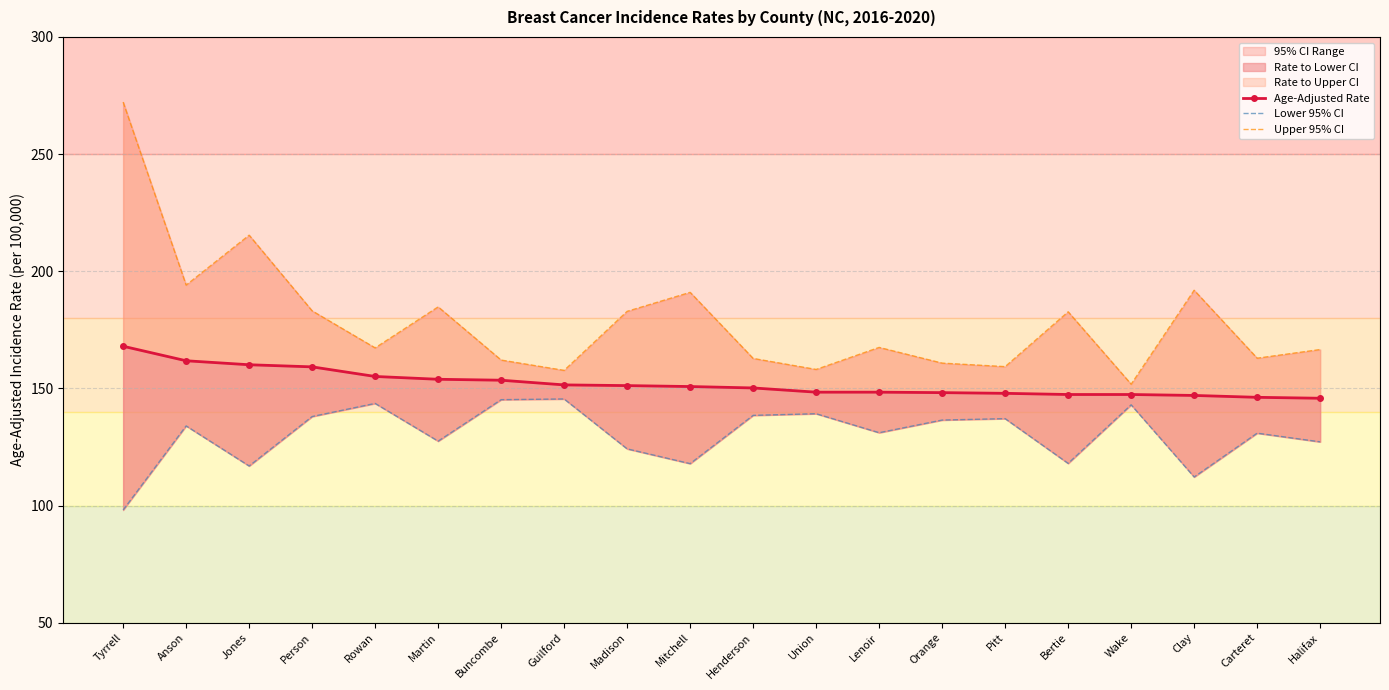

Does the chart have visible grid lines?

Yes